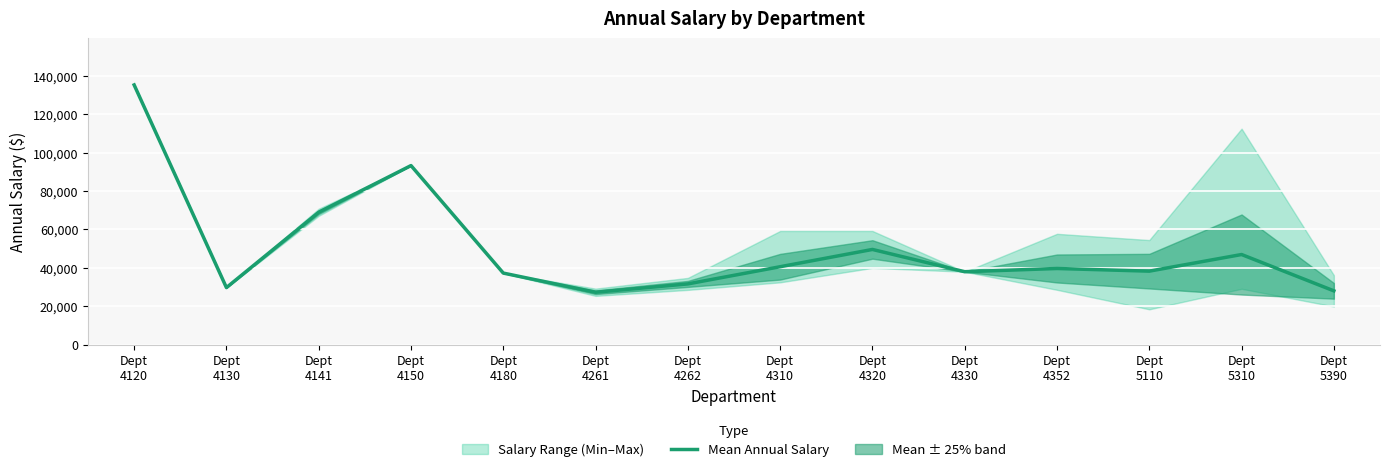

The chart shows a value of 215670.3 at Dept
4120. True or false?

False